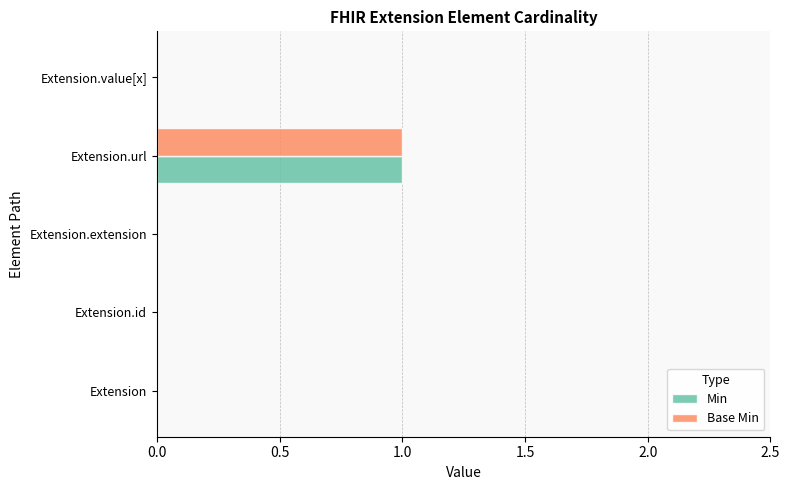

Which category has the highest value in the Base Min series?

Extension.url